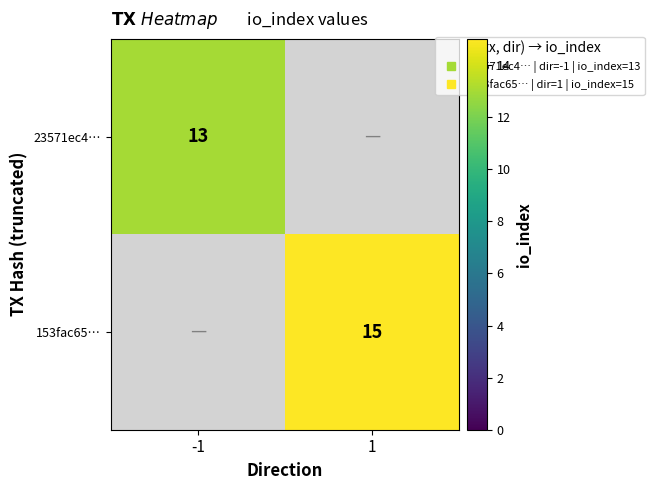

Which has a higher value, -1 or 1?

1